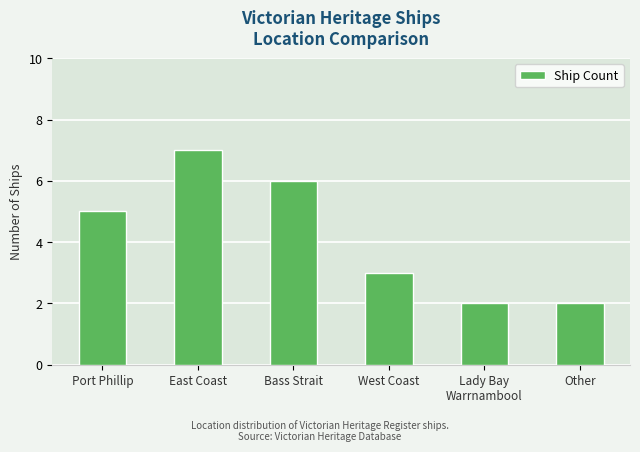

The chart shows a value of 3 at West Coast. True or false?

True